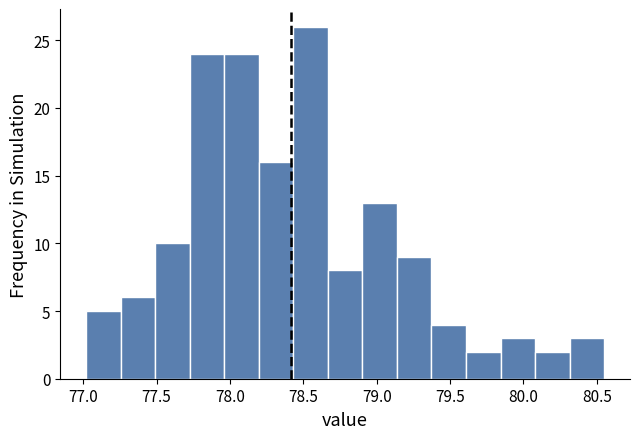

Reading left to right, list every bar in this chart as the range it spans on the x-axis followed by its height. Neither the bar edges nor the heights are printed on the chart, so give them approximately, as read against the axes.

77.00 to 77.25: 5
77.25 to 77.50: 6
77.50 to 77.75: 10
77.75 to 77.95: 24
77.95 to 78.20: 24
78.20 to 78.45: 16
78.45 to 78.65: 26
78.65 to 78.90: 8
78.90 to 79.15: 13
79.15 to 79.35: 9
79.35 to 79.60: 4
79.60 to 79.85: 2
79.85 to 80.10: 3
80.10 to 80.30: 2
80.30 to 80.55: 3